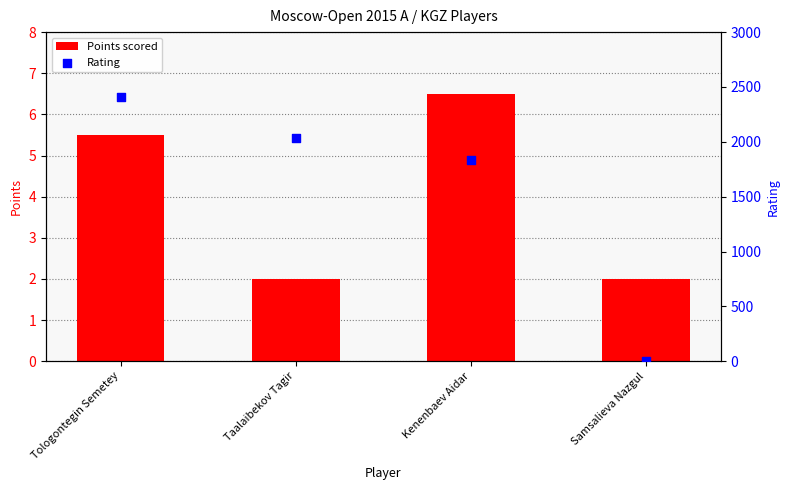

At which category is the sum across all series the highest?

Tologontegin Semetey